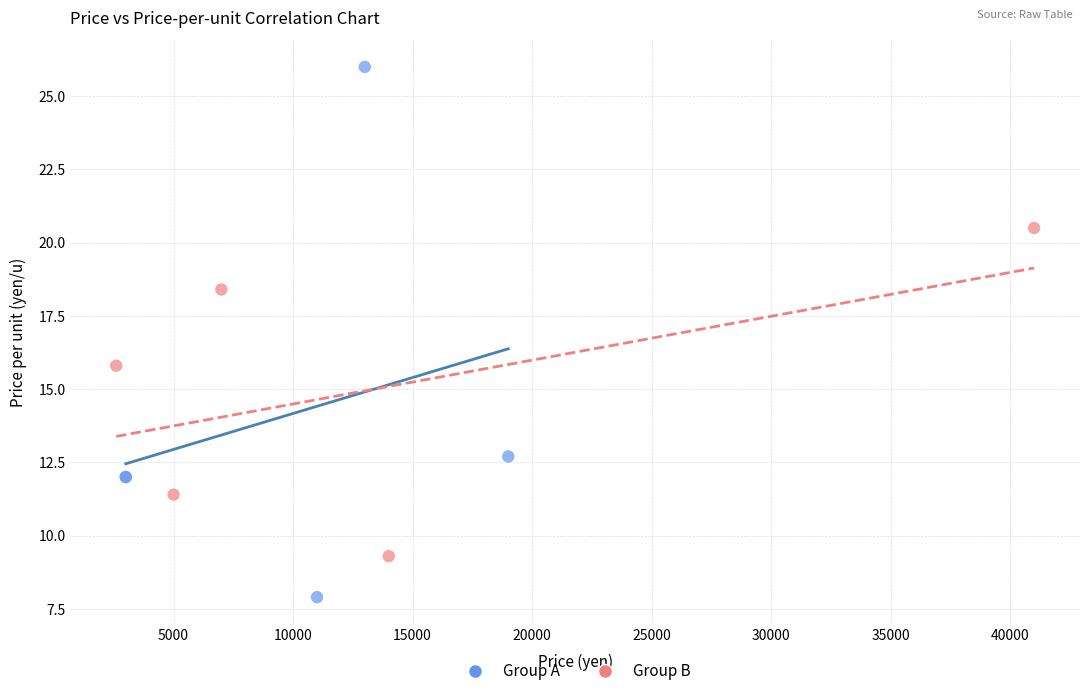

Which series reaches the minimum Y coordinate?

Group A